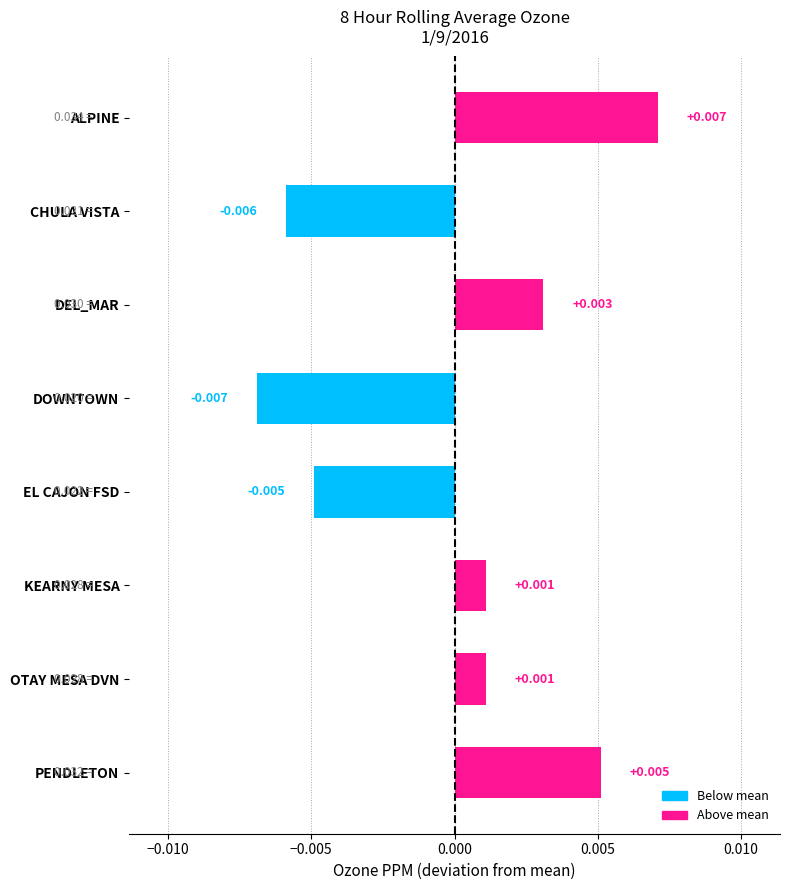

How many data points are less than 0?

3